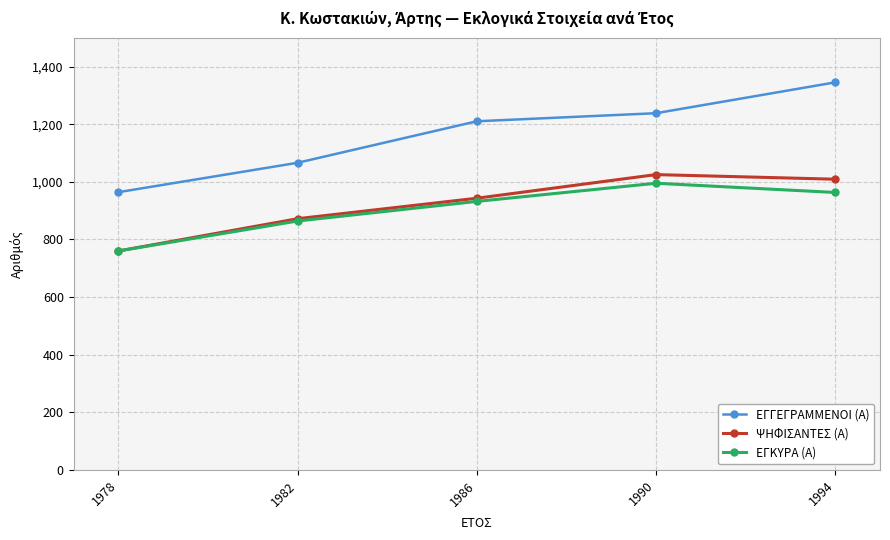

Which category has the lowest value in the ΕΓΚΥΡΑ (Α) series?

1978